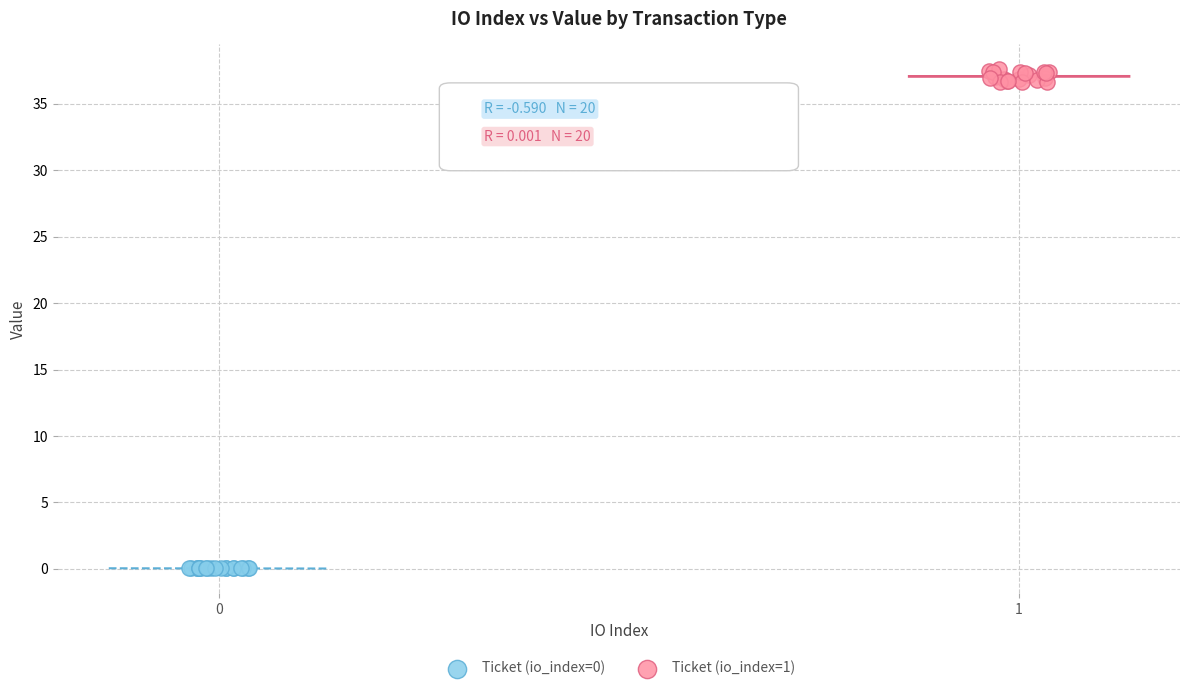

Which series has the largest Y range (max minus min)?

Ticket (io_index=1)